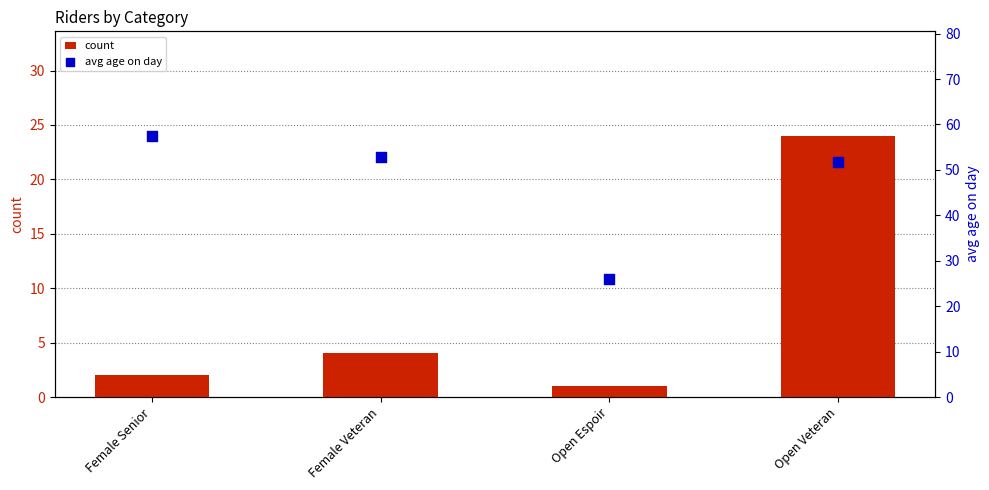

What is the total value across all series at Open Espoir?

27.0